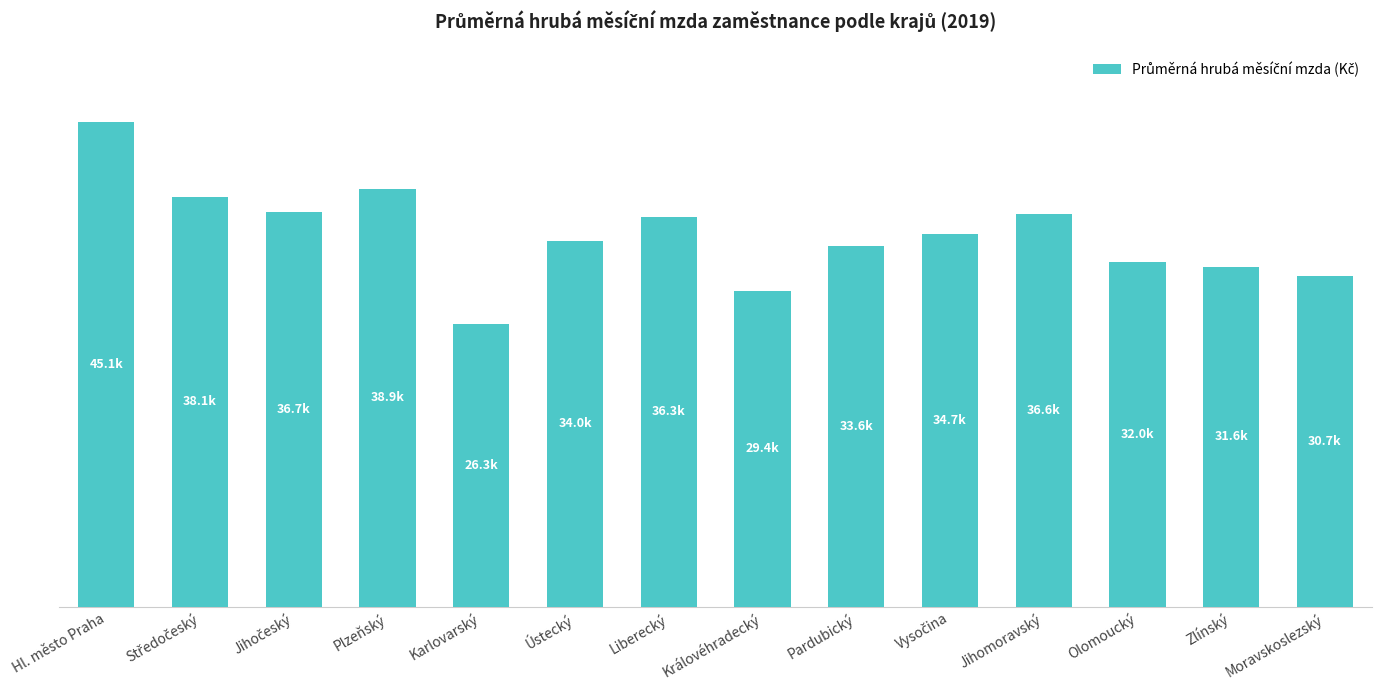

How many series are shown in this chart?

1